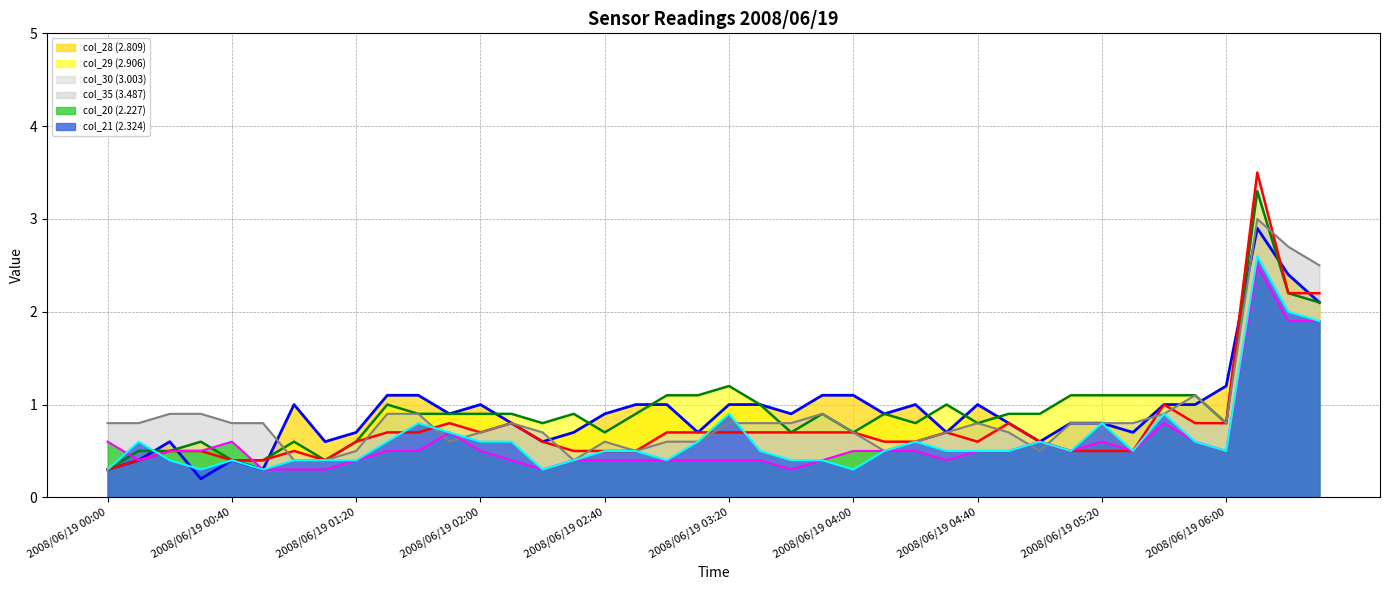

True or false: col_35 (3.487) (line) has more than 0 interior local peaks.

True